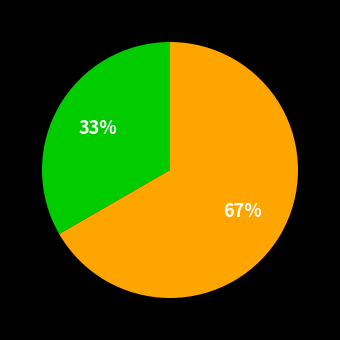

Is there a majority slice in this chart?

Yes